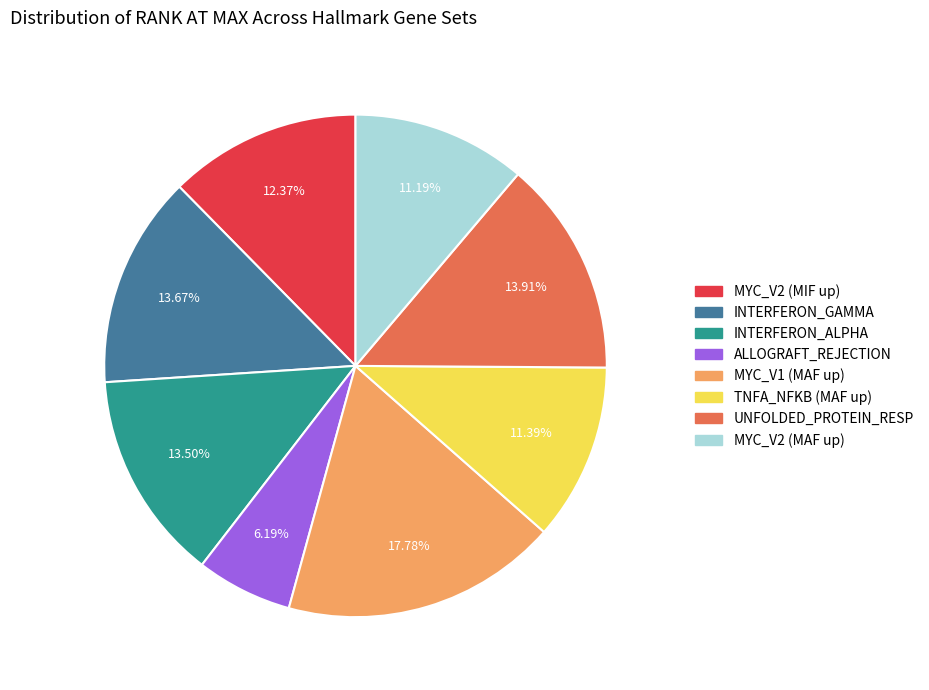

Does any single category account for the majority?

No